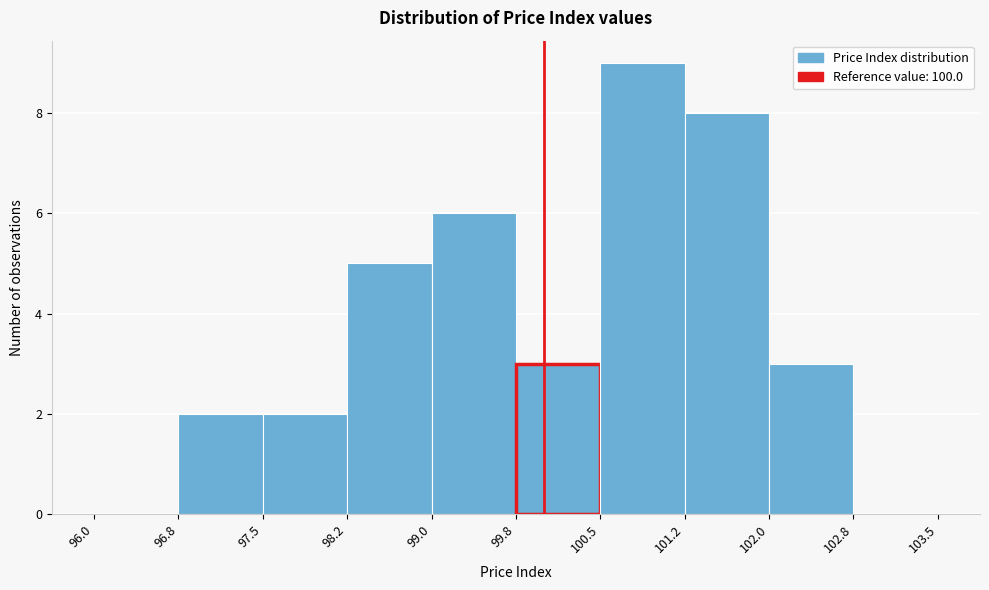

Which range on the x-axis has the tallest bar?

100.5 to 101.2